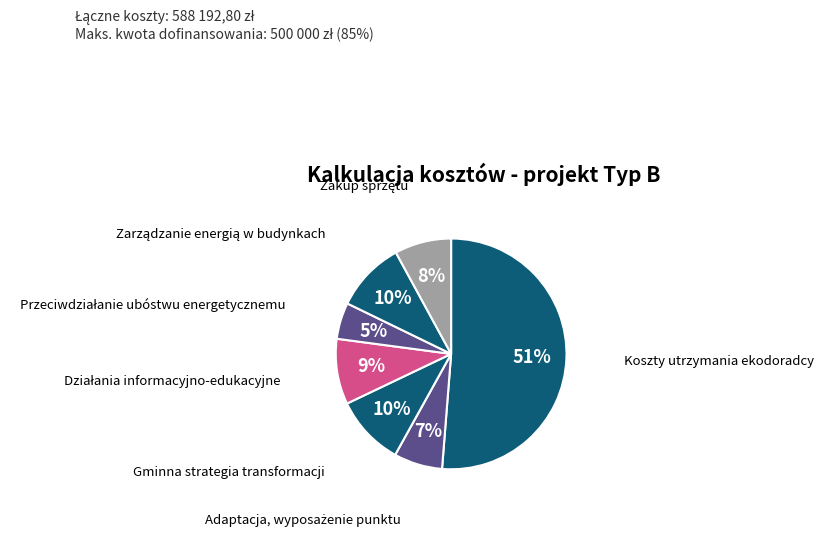

The Koszty utrzymania ekodoradcy slice represents 51% of the pie. True or false?

True